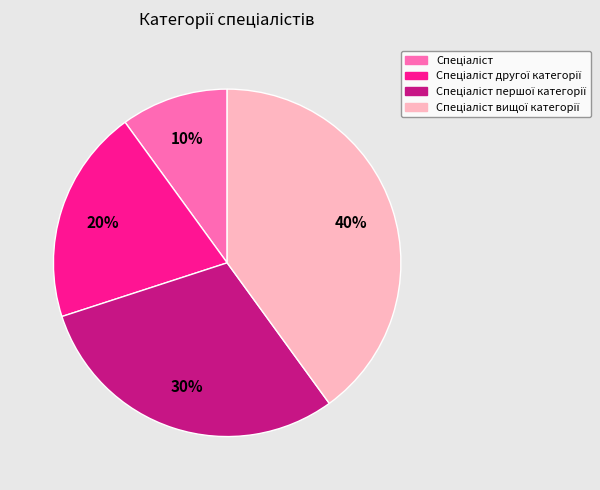

To the nearest percent, what is the average slice percentage?

25%